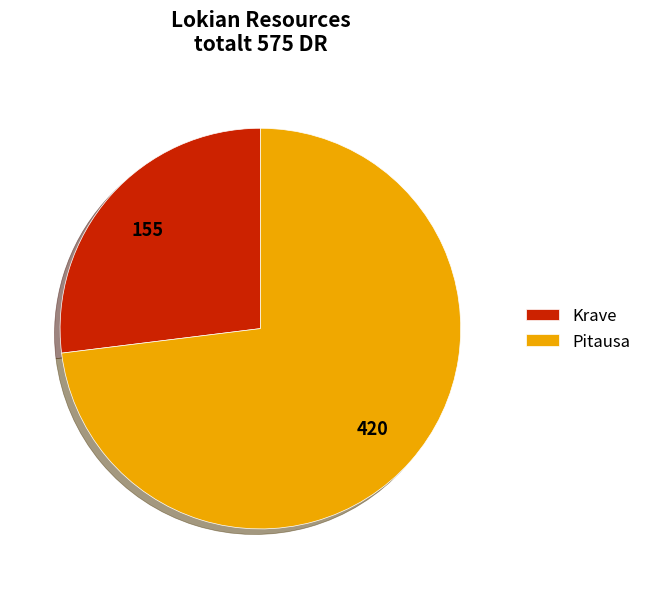

Between Krave and Pitausa, which is larger?

Pitausa